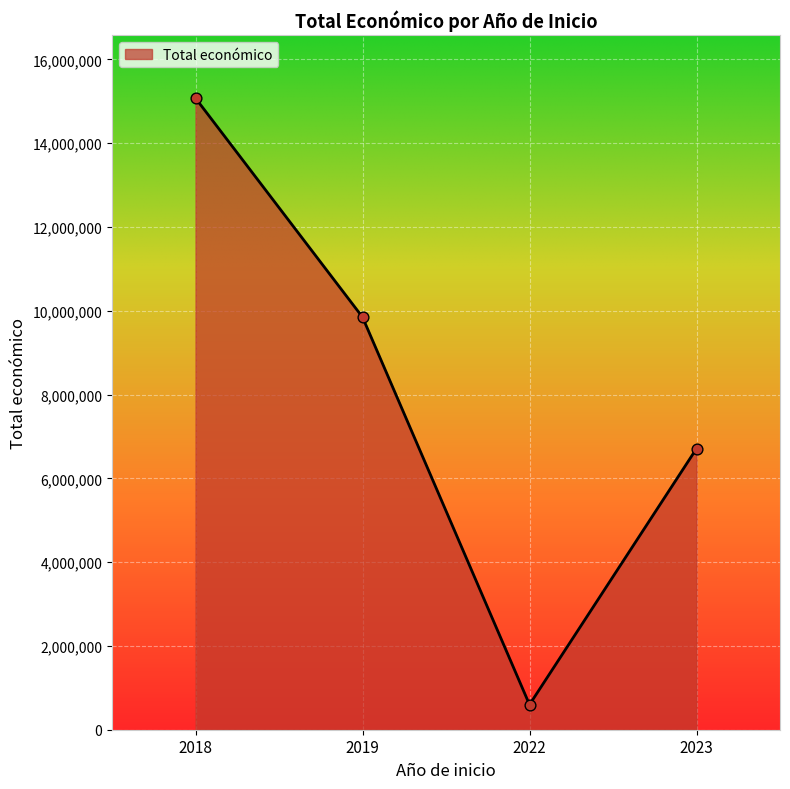

Approximately how many times larger is the value at 2023 compared to 2022?

11.2